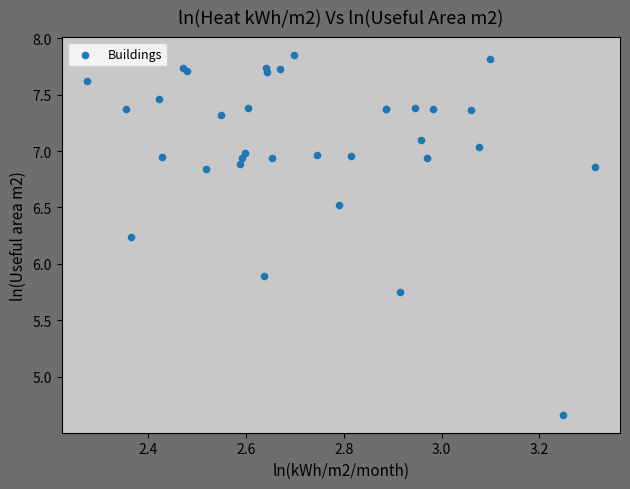

What Y value in the scatter plot is closest to 6?

5.9